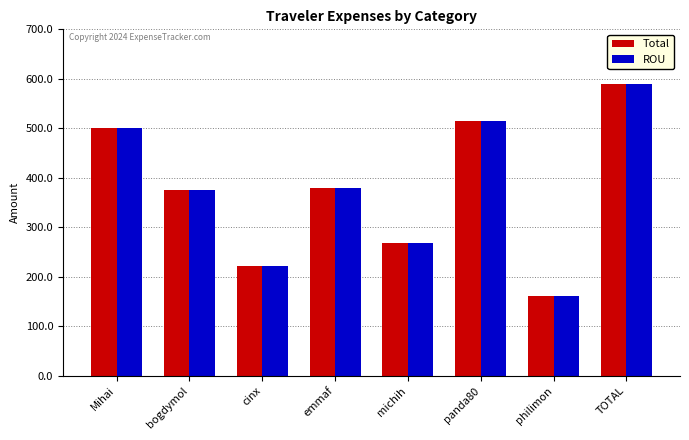

What are all the series names shown in the legend?

Total, ROU